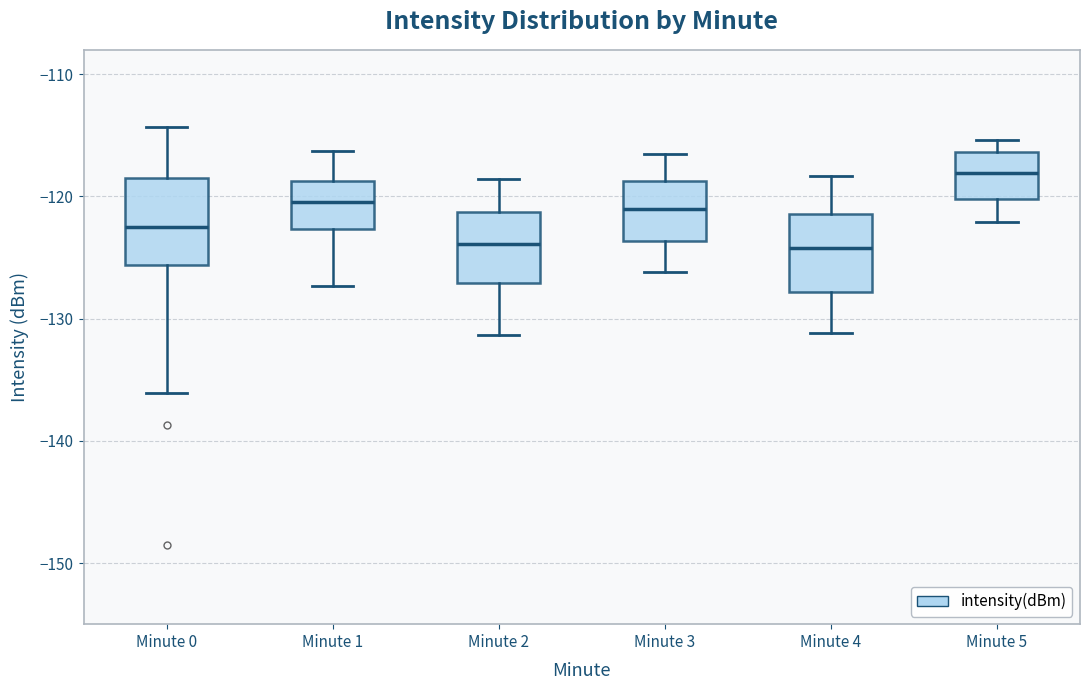

Reading left to right, transcribe this box plot: for each box, give where its median line is, the range the box spans, and where its two whiskers end, as read against the y-axis. The values are not printed on the chart, so give them approximately, as read against the axis.

Minute 0: median -123, box -126 to -119, whiskers -136 to -114
Minute 1: median -120, box -123 to -119, whiskers -127 to -116
Minute 2: median -124, box -127 to -121, whiskers -131 to -119
Minute 3: median -121, box -124 to -119, whiskers -126 to -116
Minute 4: median -124, box -128 to -121, whiskers -131 to -118
Minute 5: median -118, box -120 to -116, whiskers -122 to -115